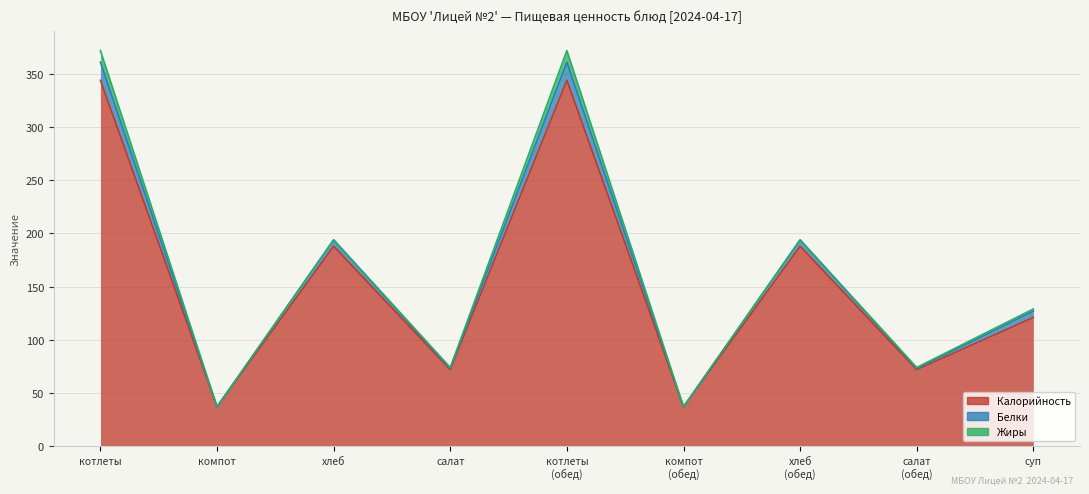

Where is Белки nearest to the value 204?

хлеб